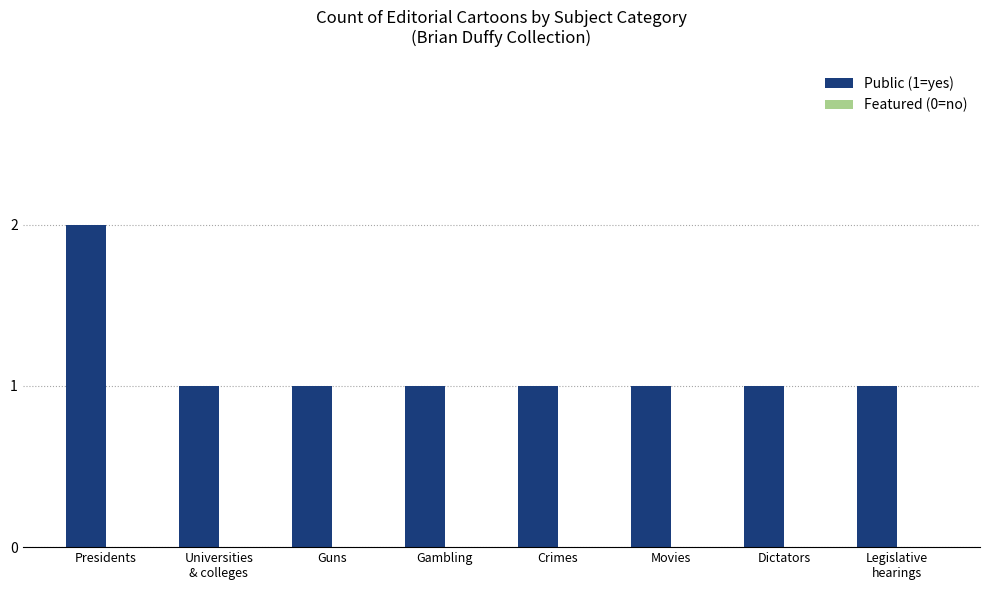

What position from the right is Legislative
hearings?

1